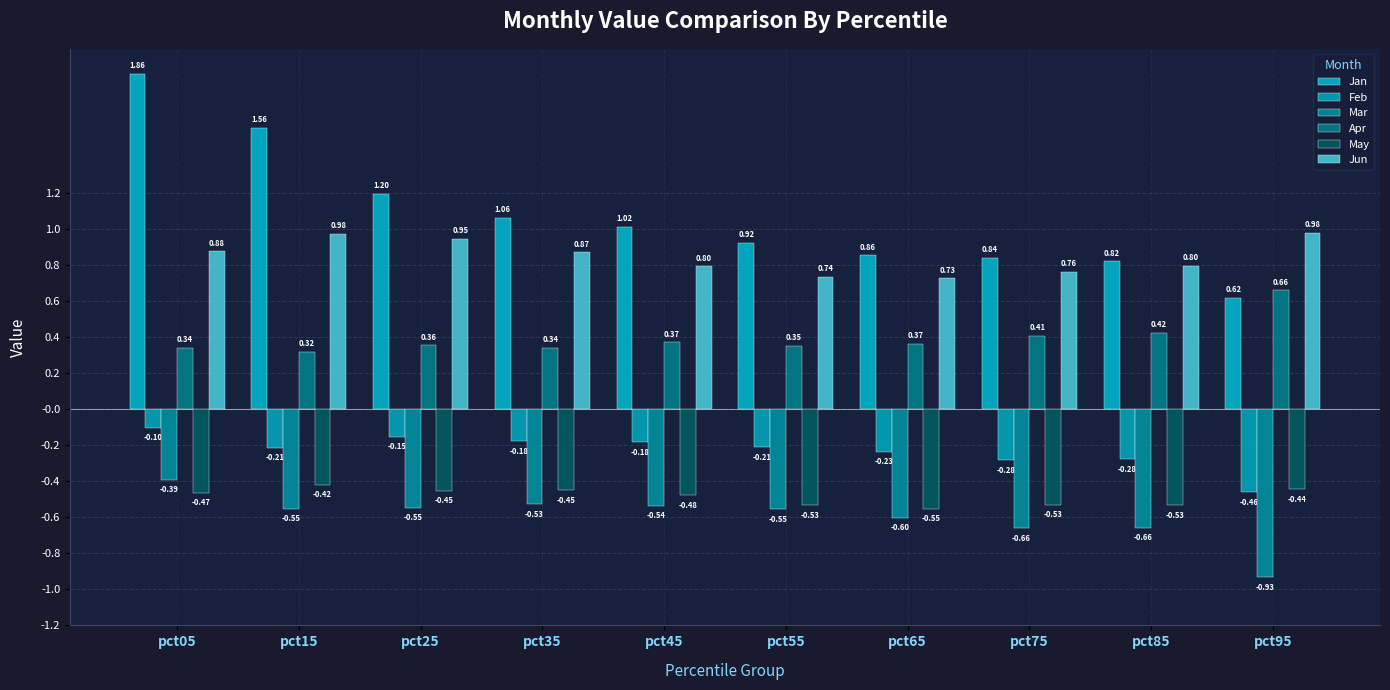

What is the maximum value for Mar?

-0.4